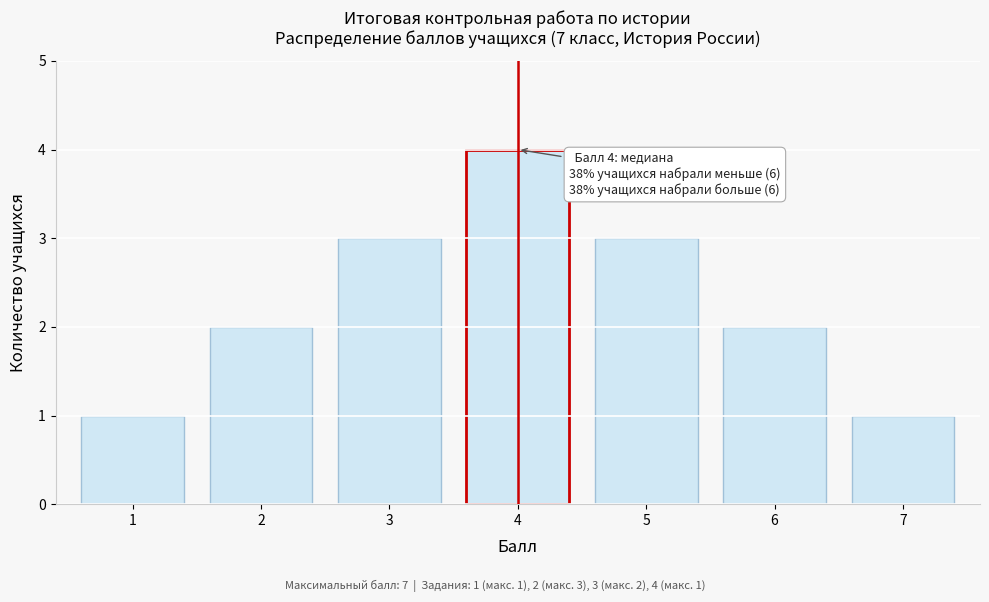

Reading right to left, what are all the values shown in this chart?

7=1	6=2	5=3	4=4	3=3	2=2	1=1